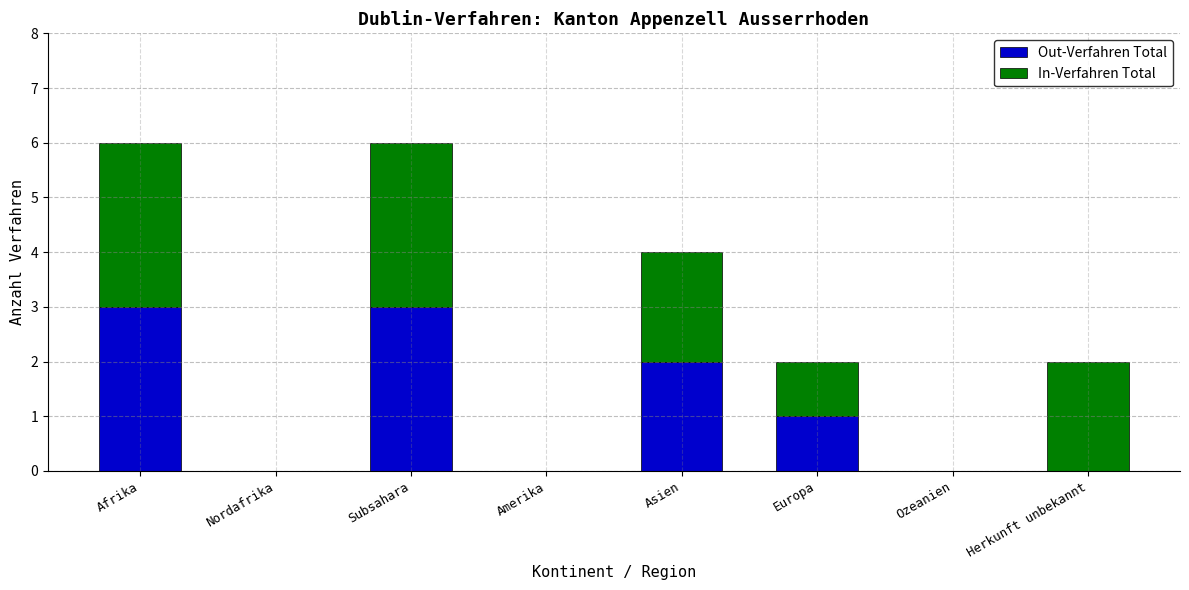

What is the sum of the Out-Verfahren Total values at Afrika and Europa?

4